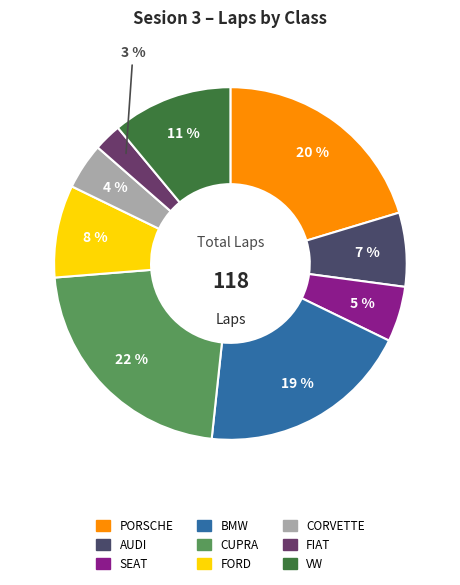

Count the number of slices in the pie.

9